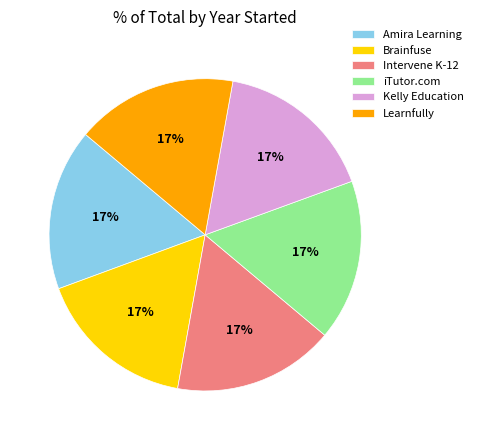

Approximately how many times larger is the value at Amira Learning compared to Kelly Education?

1.0